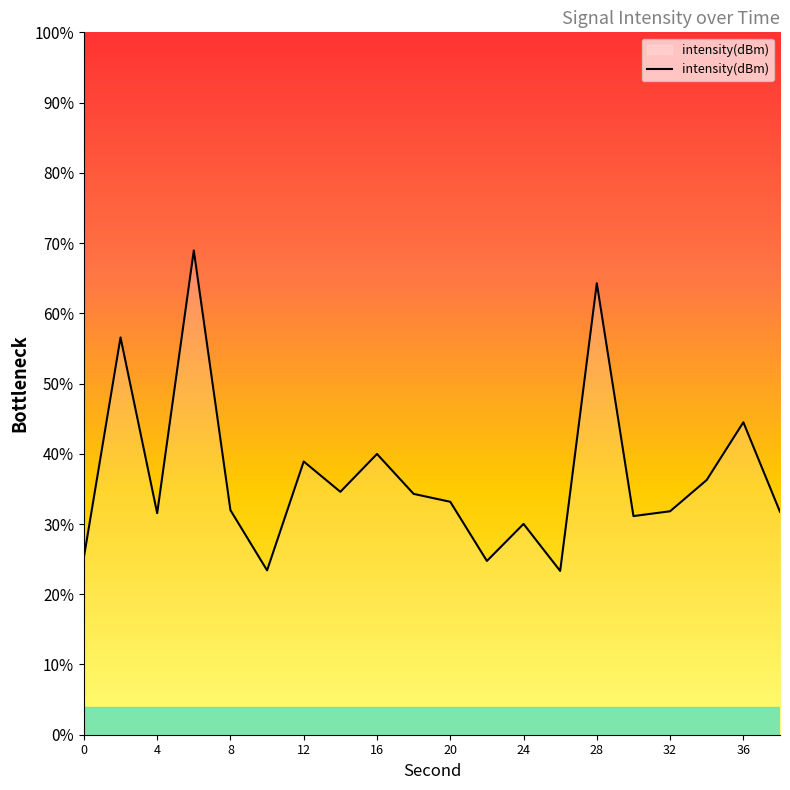

How many points are lower than both their immediate neighbors (excluding endpoints)?

6